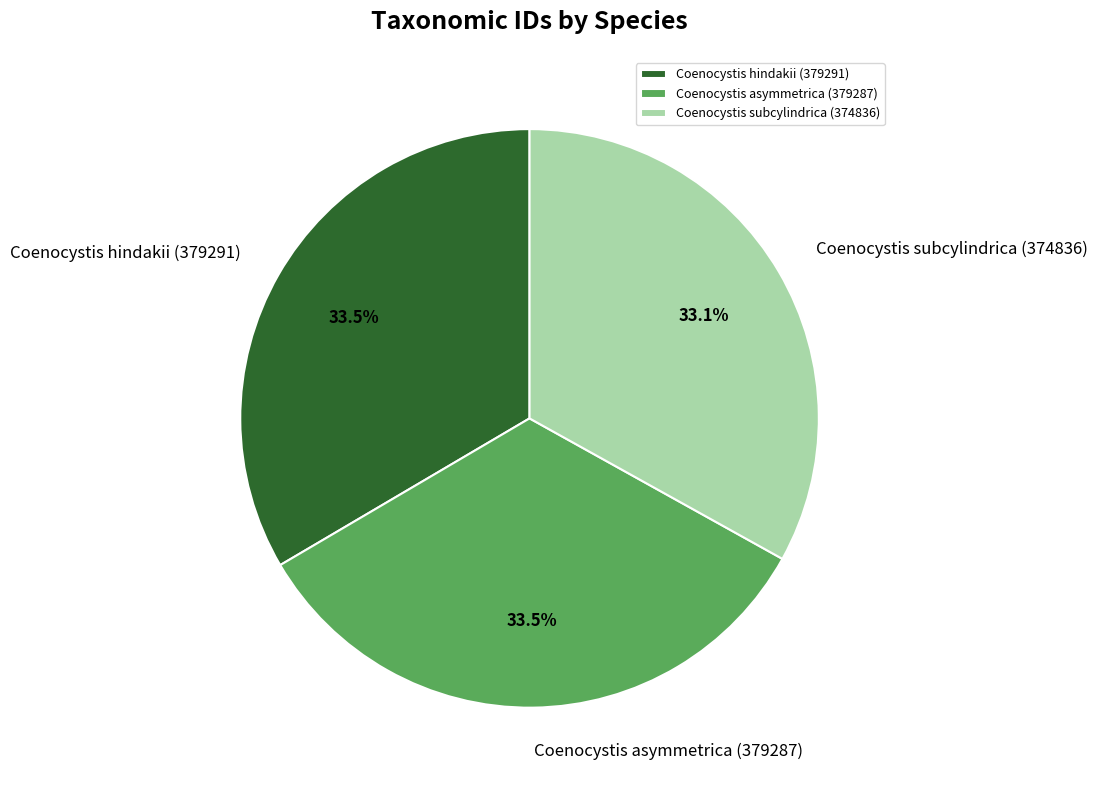

How many segments does this pie chart have?

3